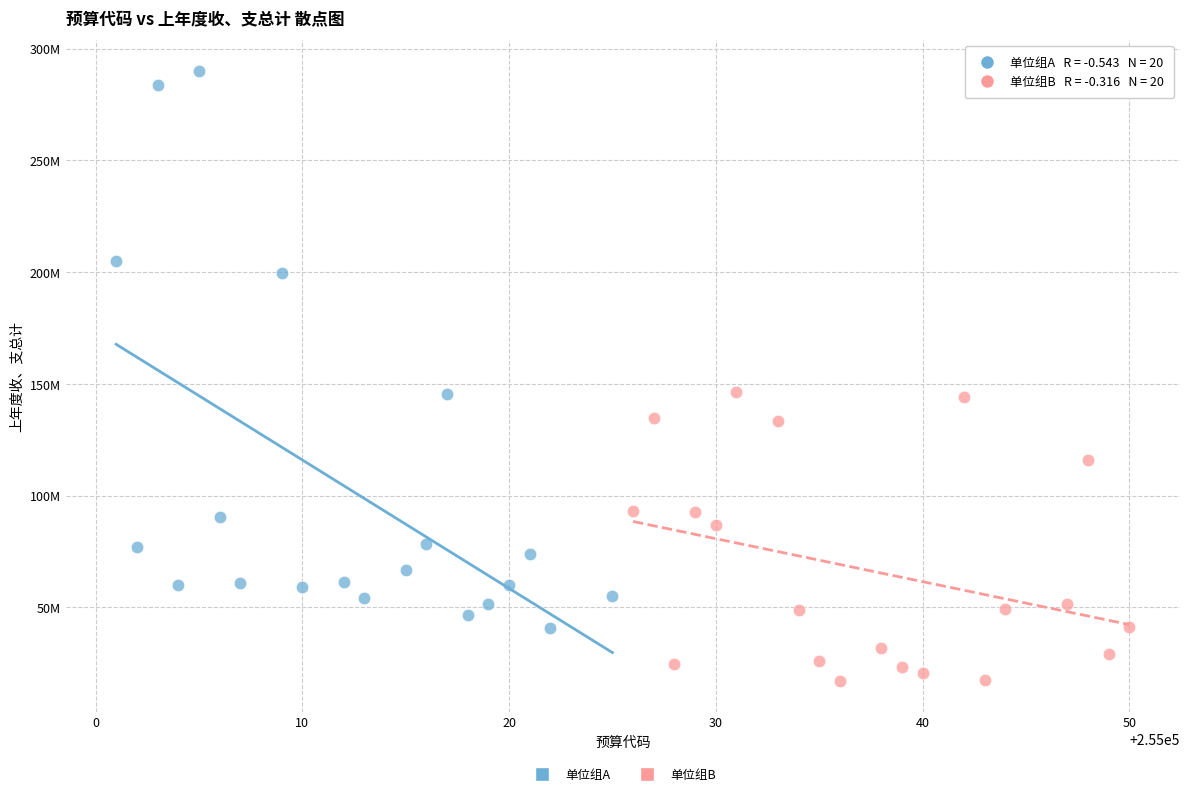

What are all the series names shown in the legend?

单位组A, 单位组B